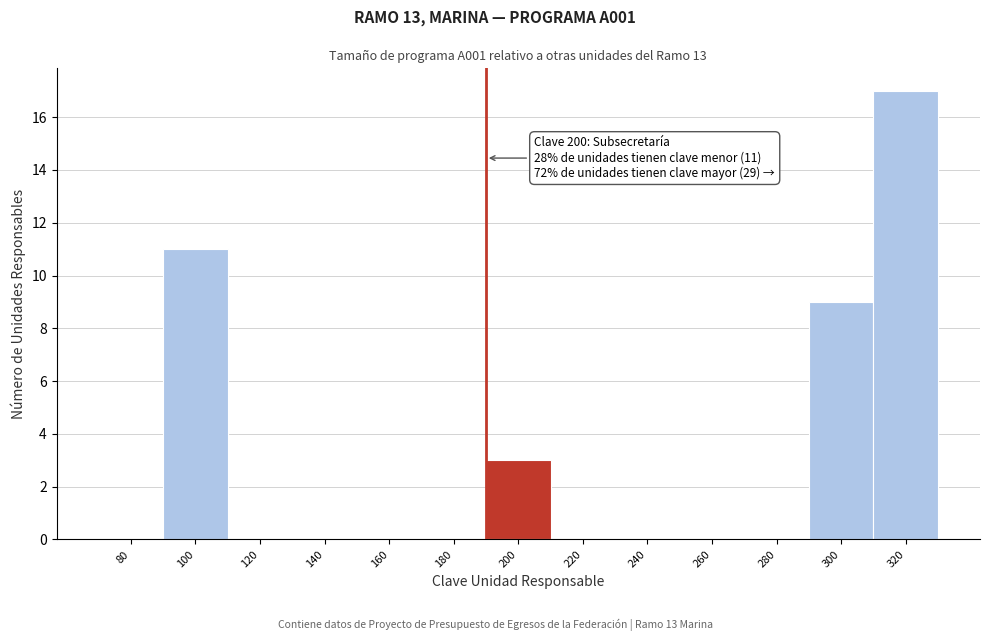

Reading left to right, transcribe all the data shown in this chart.

80=0	100=11	120=0	140=0	160=0	180=0	200=3	220=0	240=0	260=0	280=0	300=9	320=17